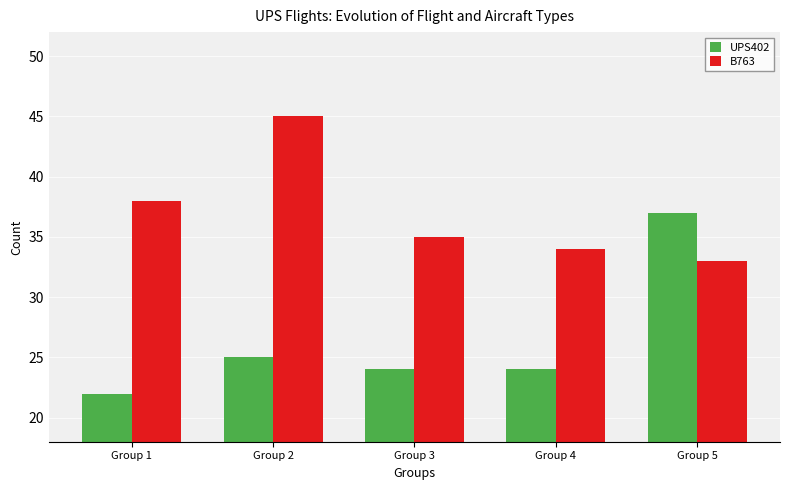

Which series has the largest total across all categories?

B763